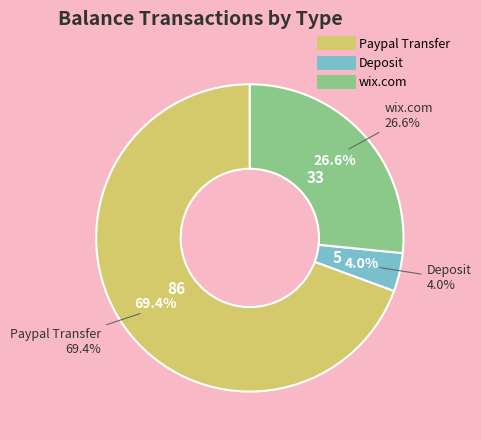

Which slice is the largest?

Paypal Transfer